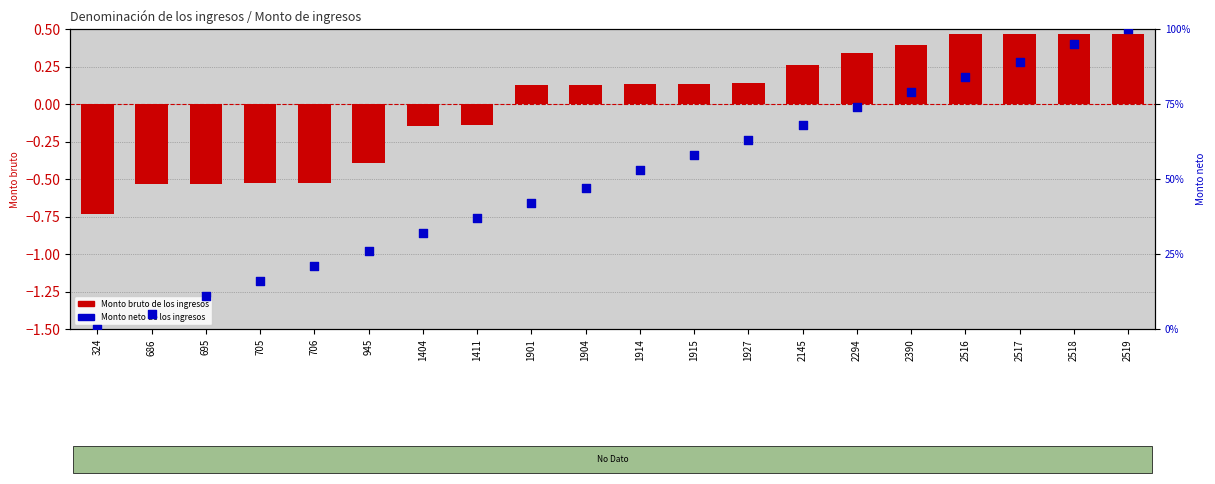

What is the total value across all series at 1901?

0.5